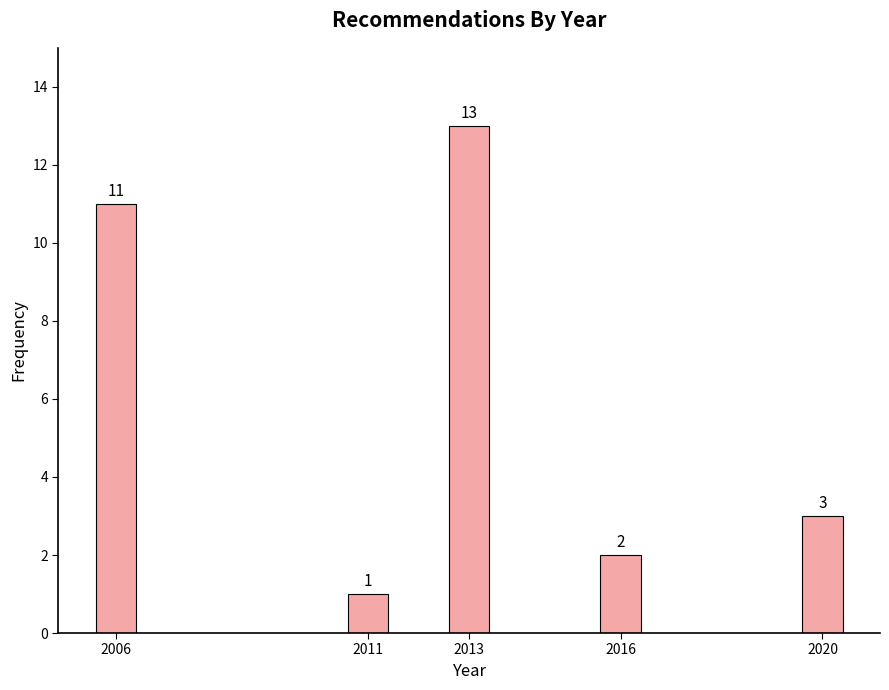

Reading left to right, list all the values displayed in this chart.

11	1	13	2	3